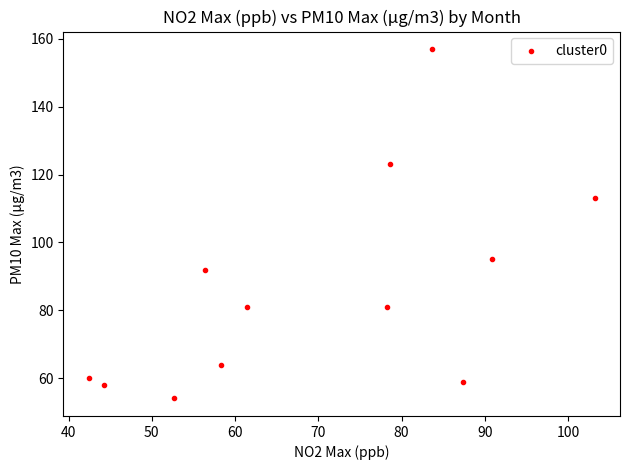

What is the range of Y values (max minus min)?

103